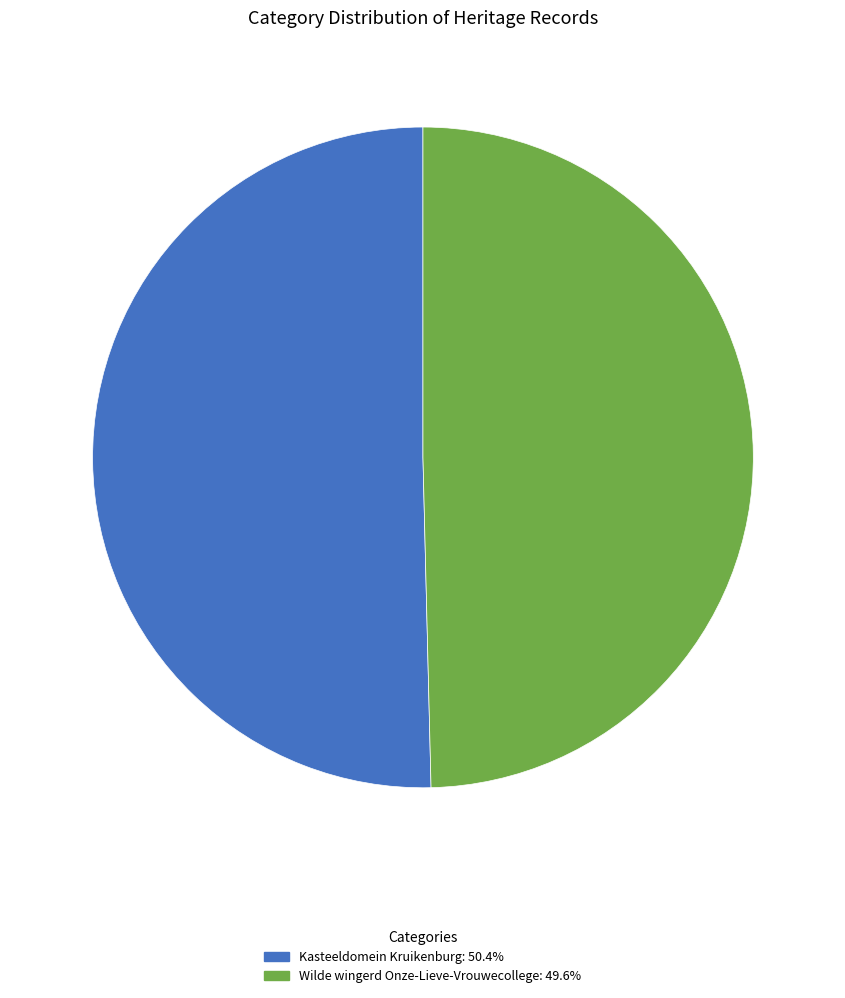

Count the number of slices in the pie.

2